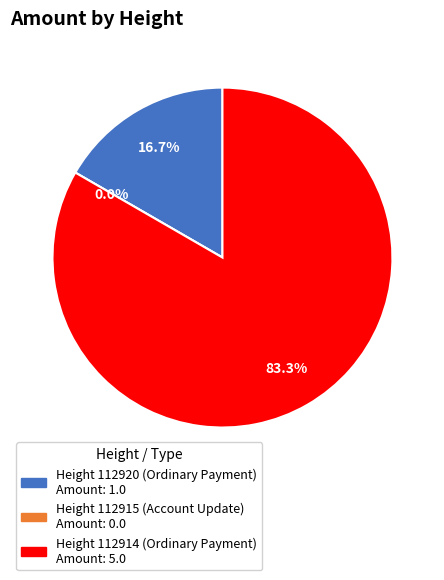

To the nearest percent, what percentage of the pie is 112920?

17%